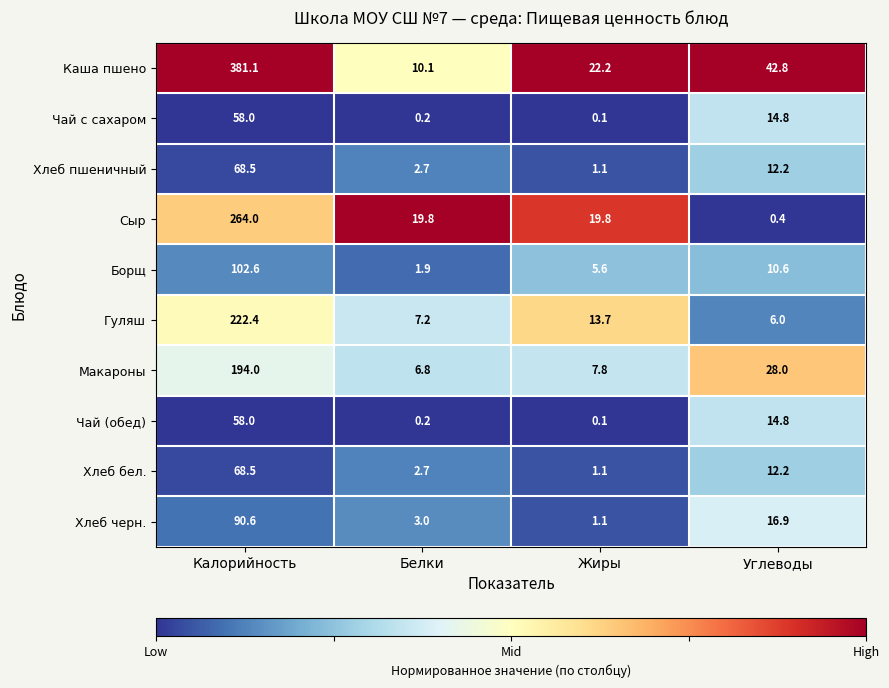

The Чай с сахаром series shows 103.4 at Калорийность. True or false?

False